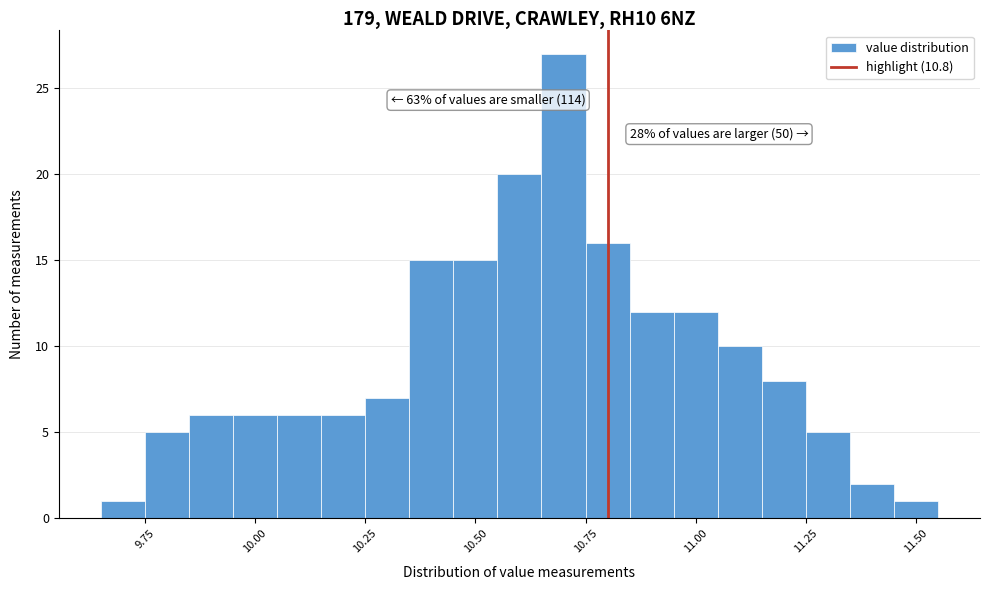

Read against the x-axis, roughly where is the centre of the tallest bar?

10.70